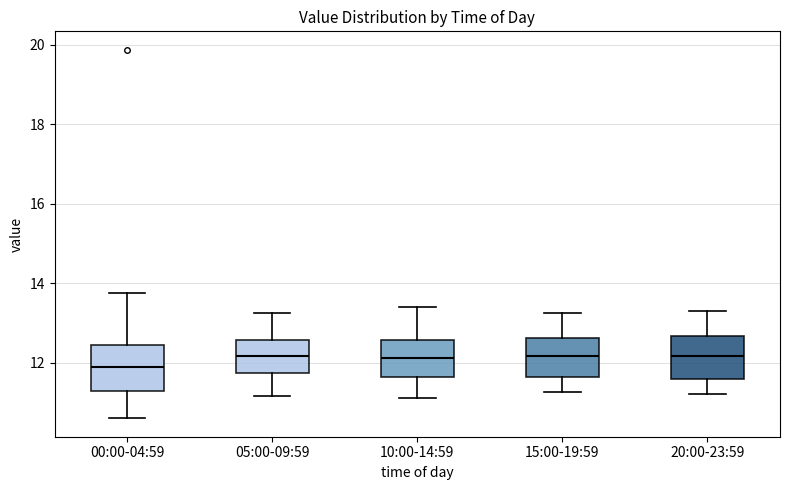

Which box's median line is the lowest?

00:00-04:59